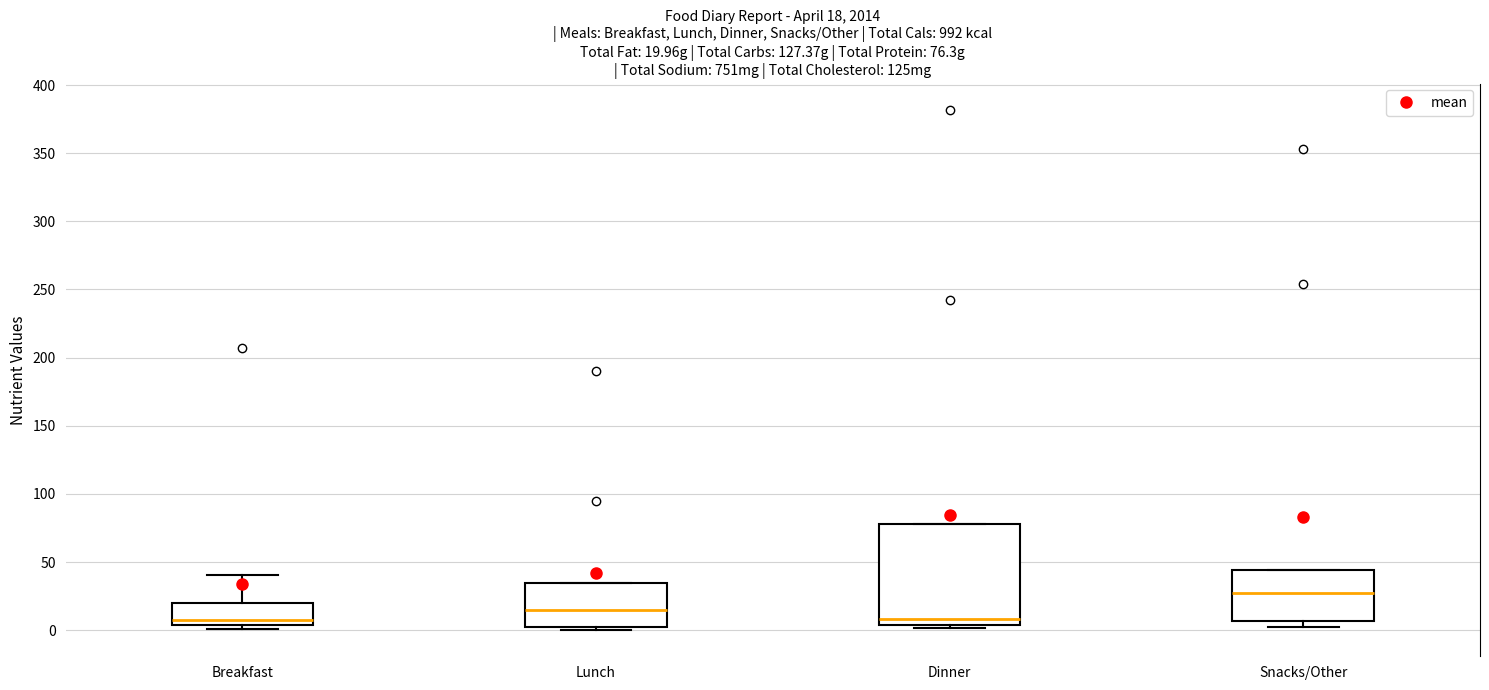

Which box is the tallest, from its lower edge to its upper edge?

Dinner